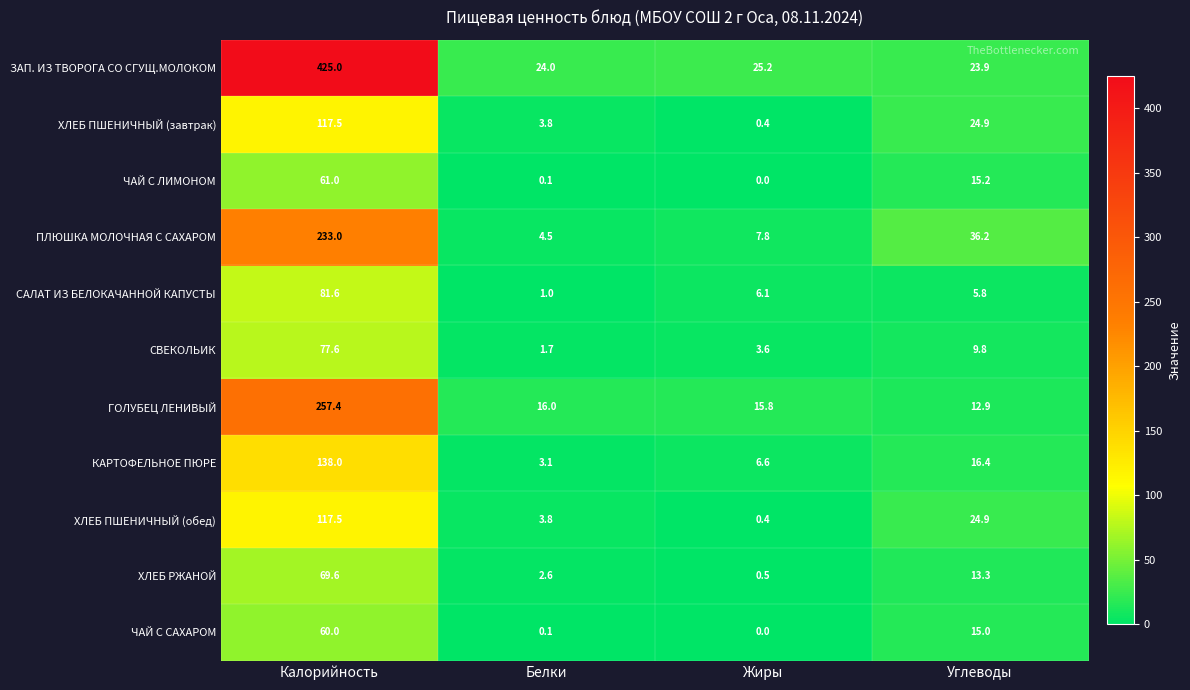

At which category does the chart reach its minimum across all series?

Жиры